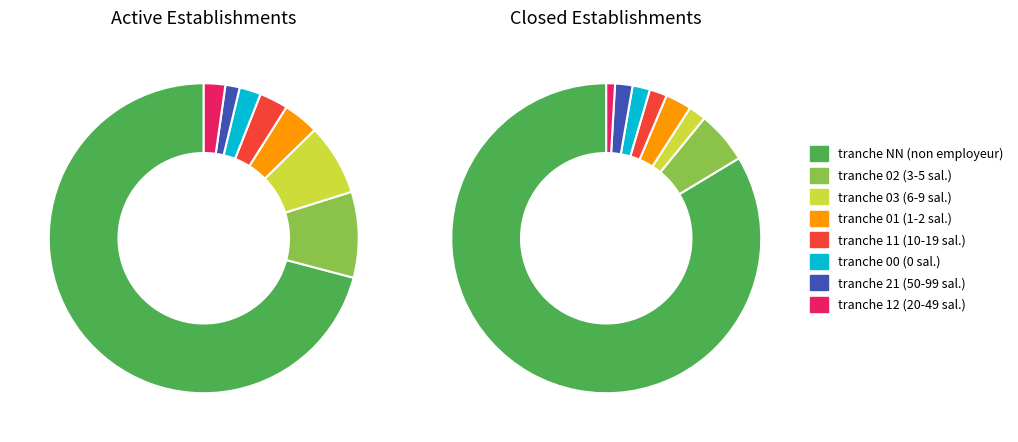

Does any single category account for the majority?

Yes